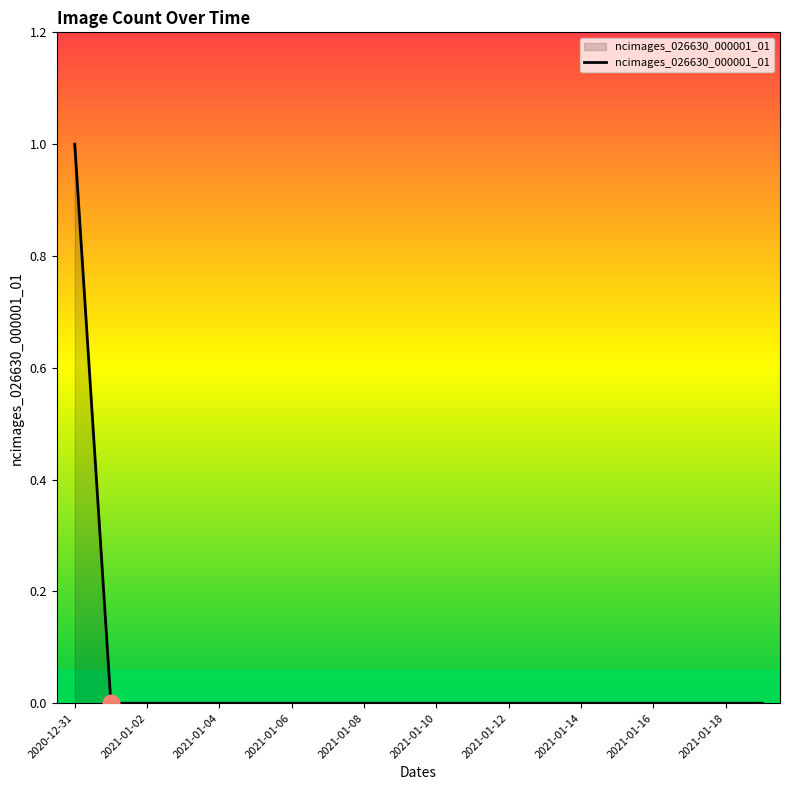

How many lines are shown in the chart?

1